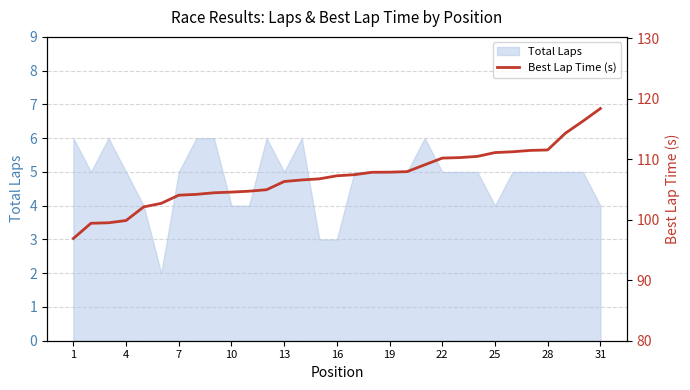

The Total Laps series shows 5 at 16. True or false?

False